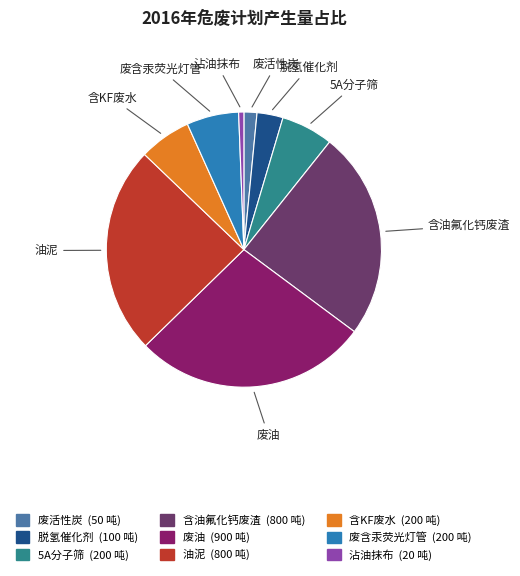

Is the sum of 5A分子筛 and 脱氢催化剂 greater than half?

No